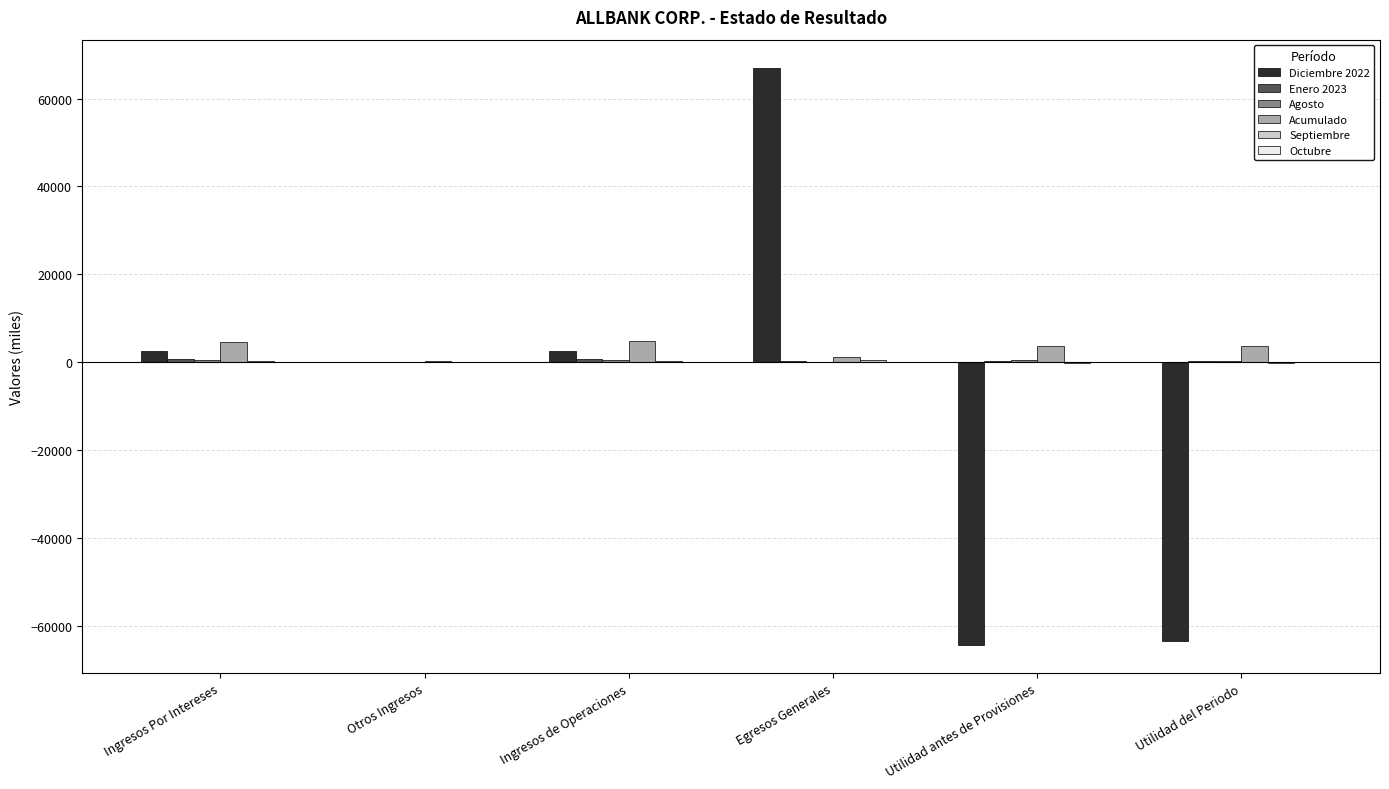

At which category is the sum across all series the highest?

Egresos Generales